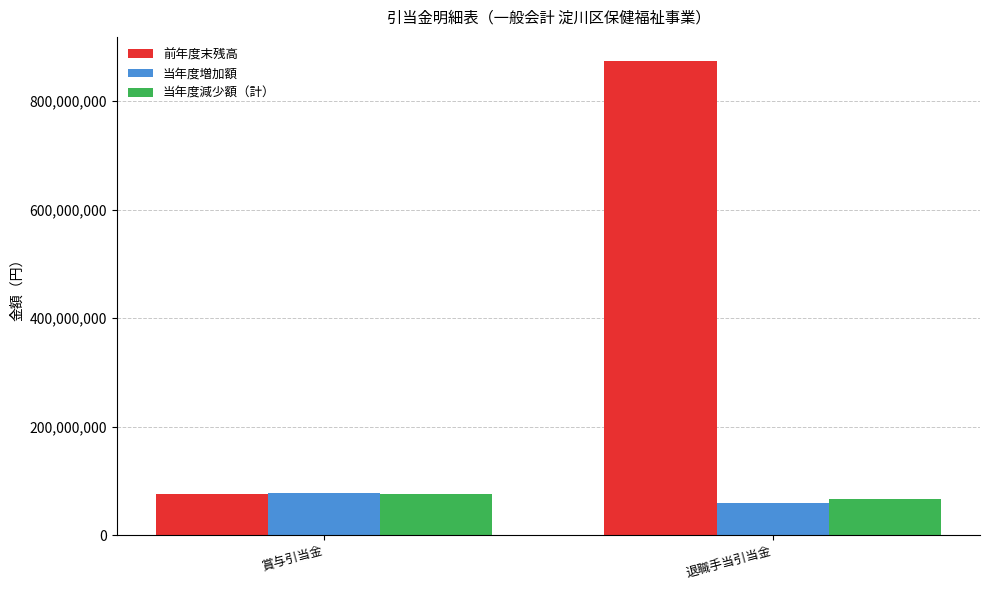

At how many categories does at least one series exceed 820226984?

1